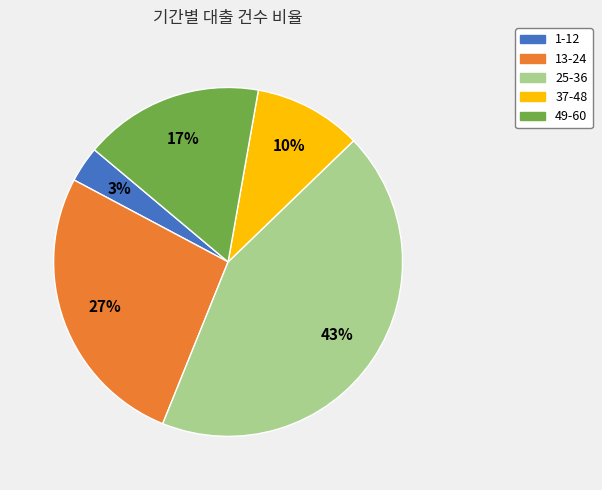

True or false: 37-48 accounts for 1% of the total.

False